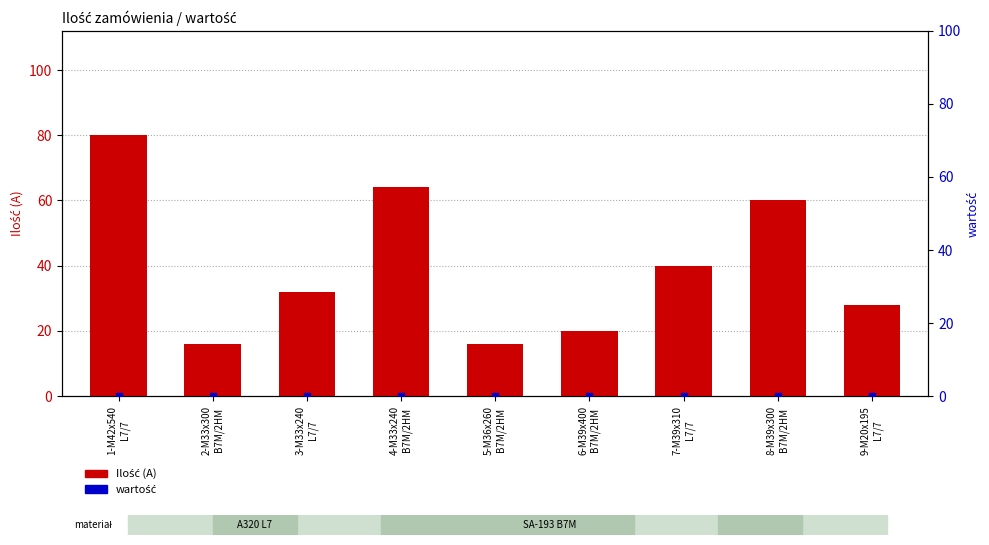

Which series contains the highest Y value?

Ilość (A)